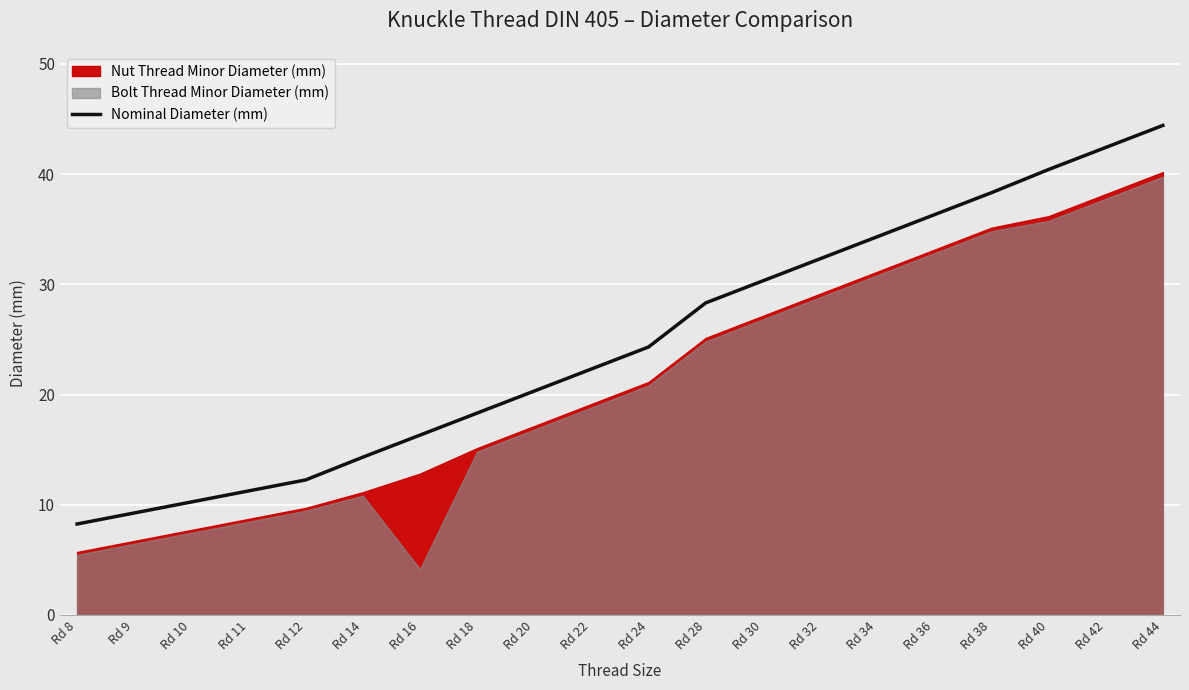

How many data points are less than 24?

10